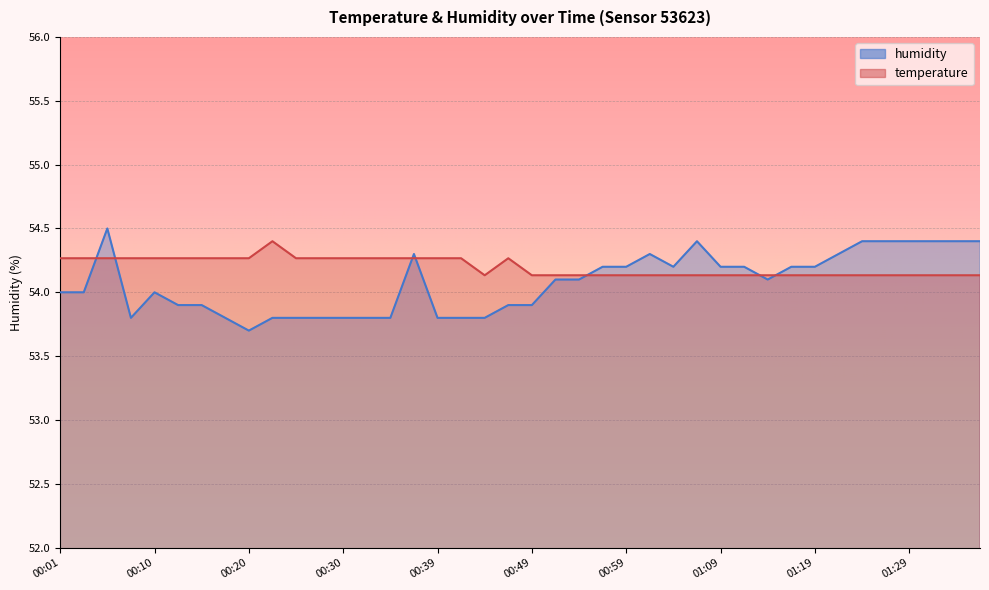

What is the difference between the maximum and minimum values in the temperature series?

0.3